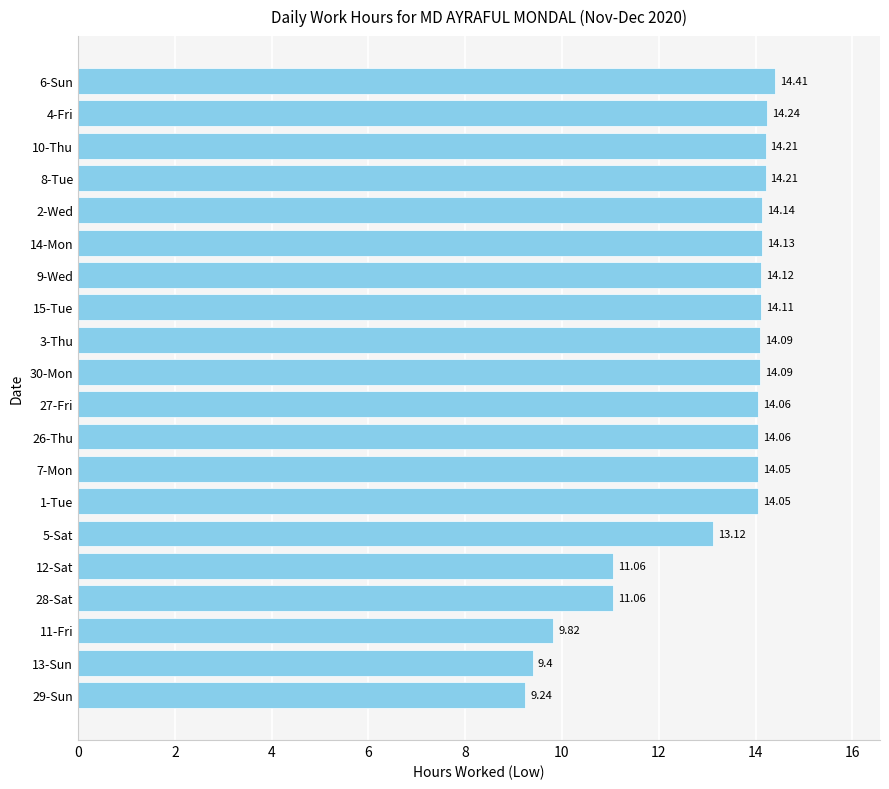

Which category has the highest value across all series?

6-Sun